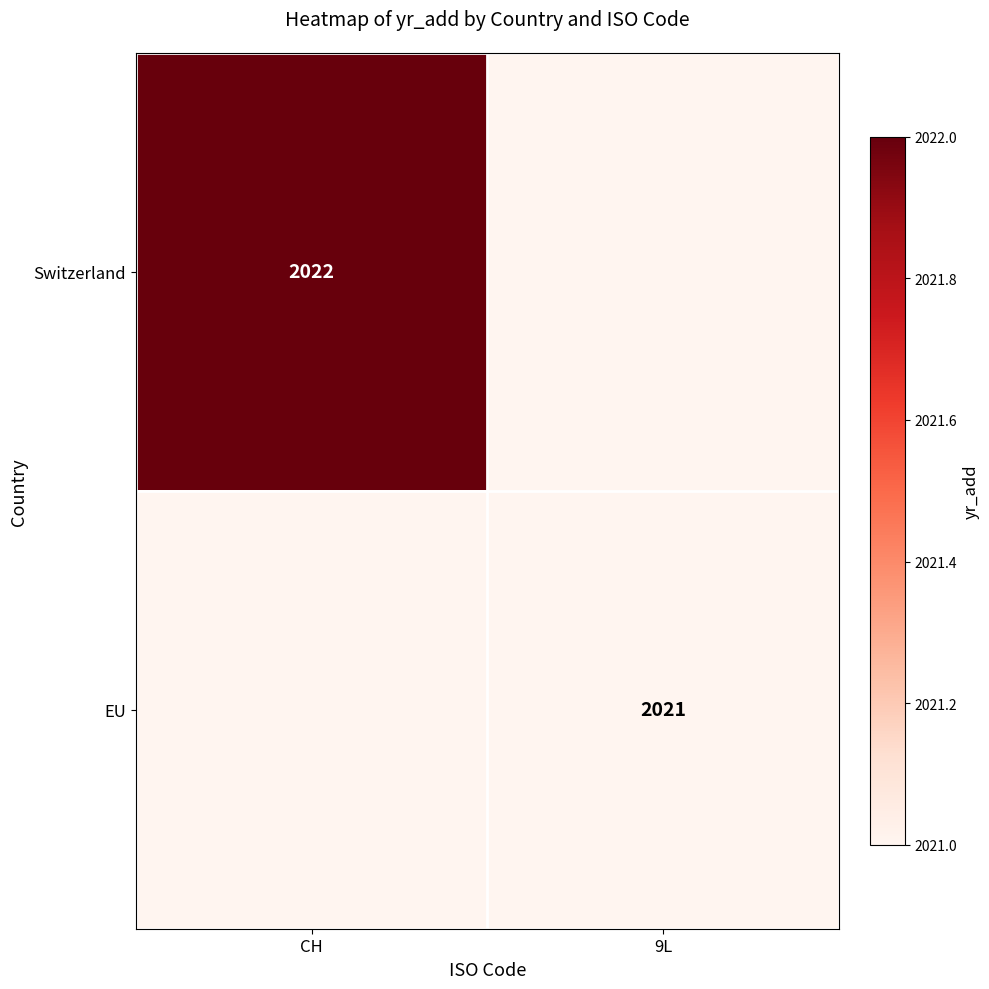

How many categories are shown in the chart?

2